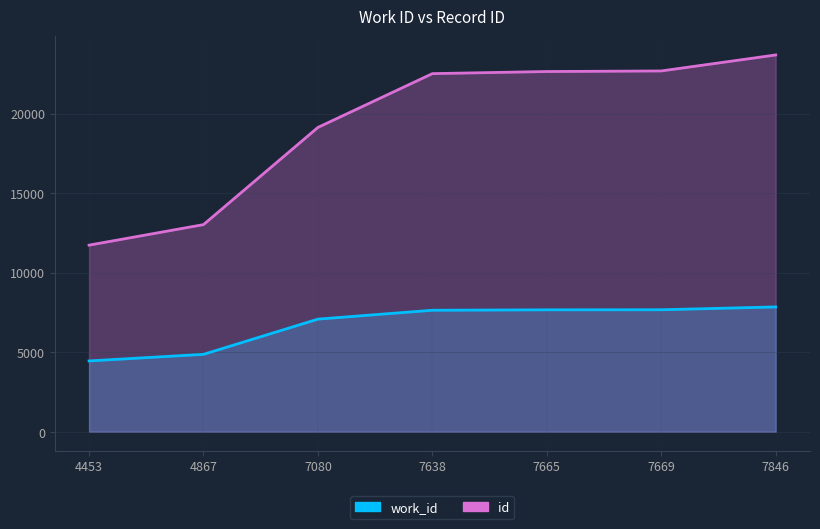

Reading right to left, what are all the values shown in this chart?

work_id: 7846	7669	7665	7638	7080	4867	4453
id: 23681	22676	22640	22508	19128	13020	11730